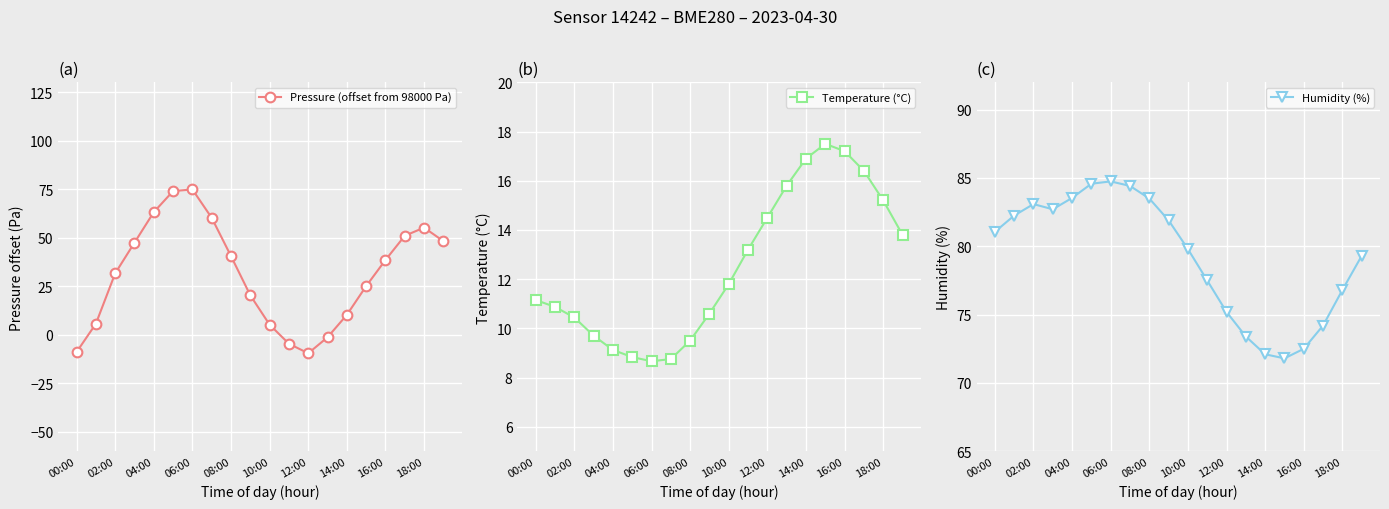

At which label does Humidity (%) reach its minimum?

15